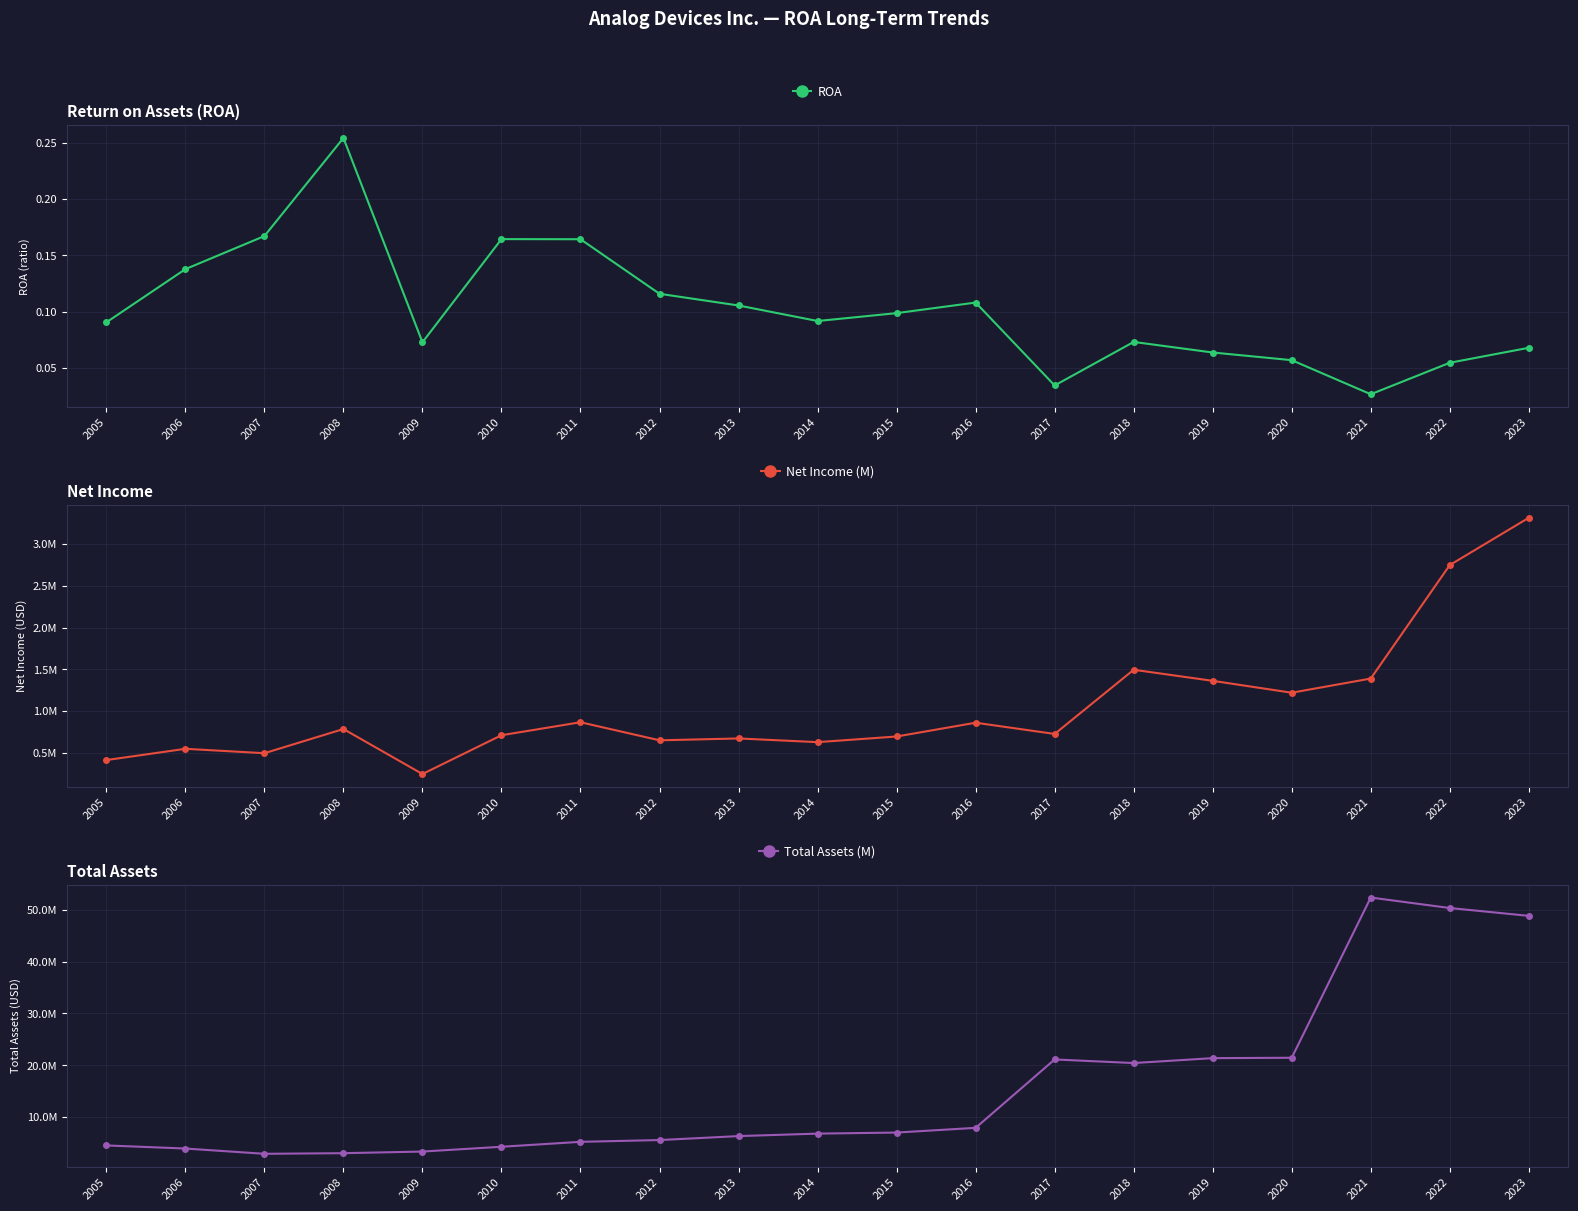

How many lines are shown in the chart?

3